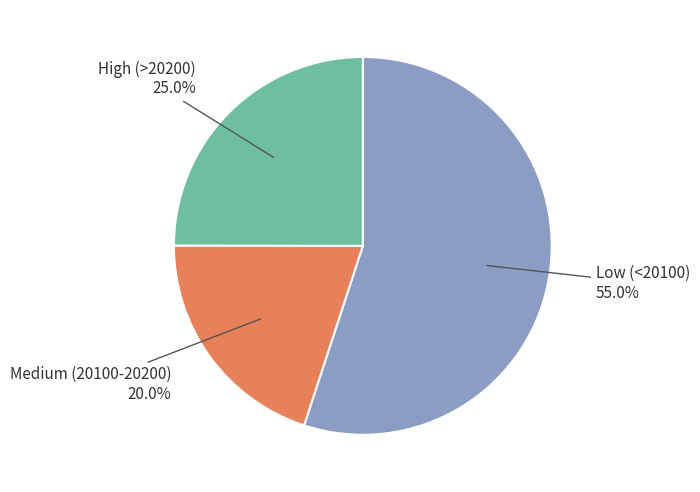

Is there any slice that represents more than half of the pie?

Yes